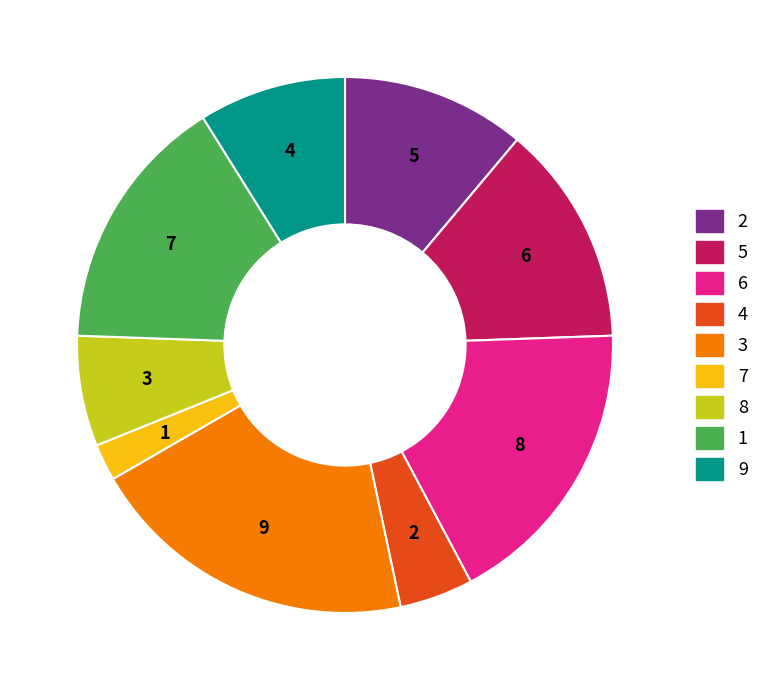

The 2 slice represents 11% of the pie. True or false?

True